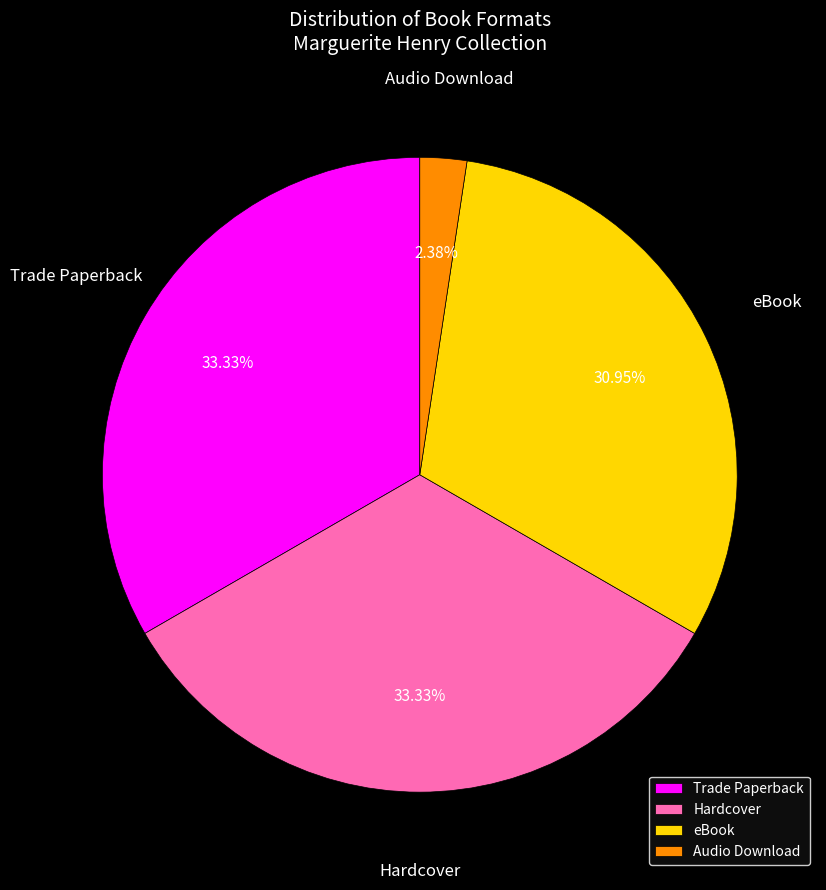

To the nearest percent, what is the difference between the largest and smallest slice percentages?

31%